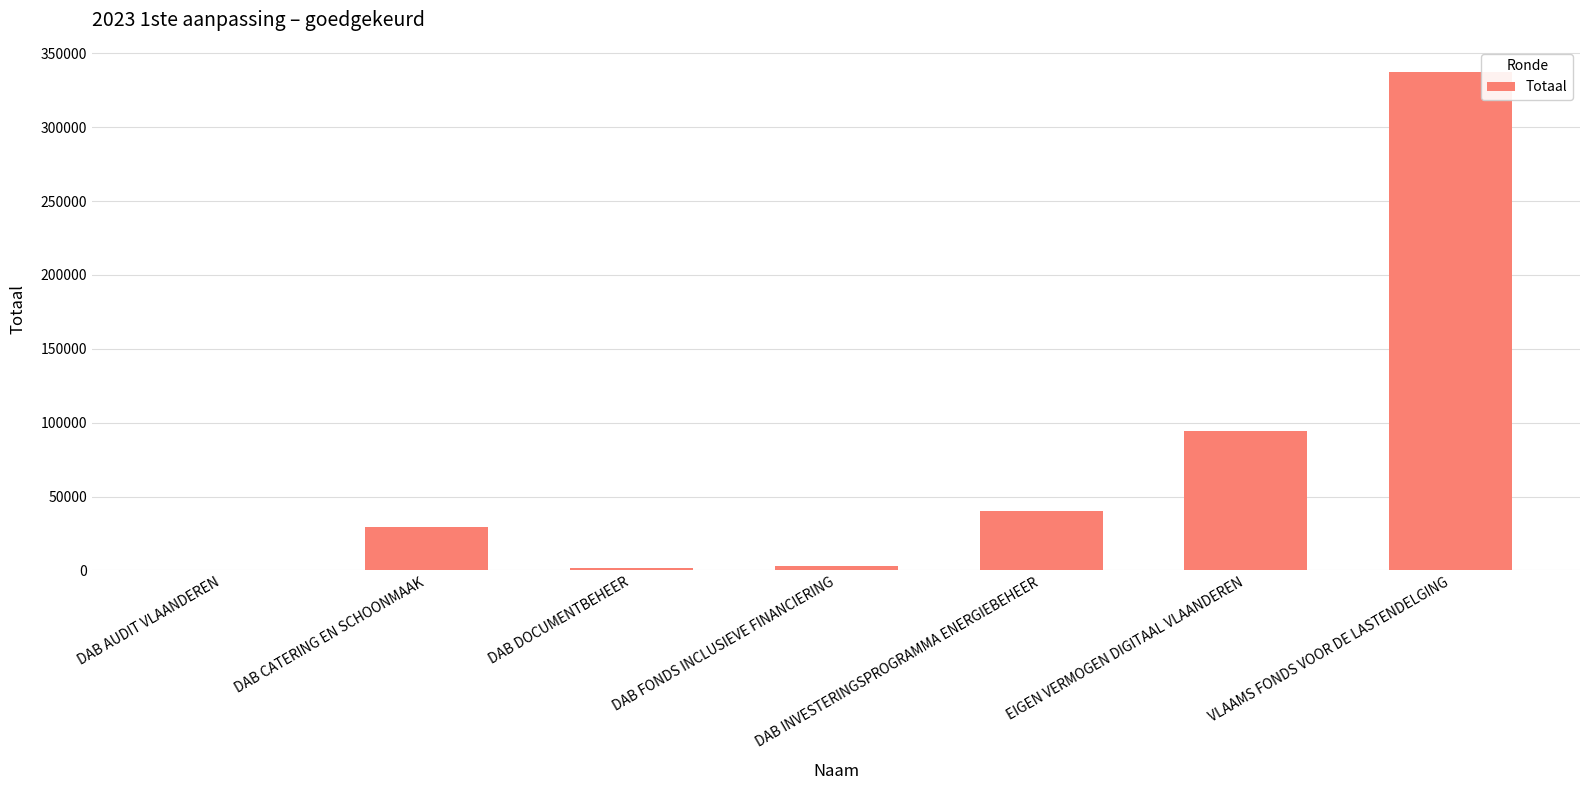

What value does the data have at EIGEN VERMOGEN DIGITAAL VLAANDEREN, to the nearest 10?

94310